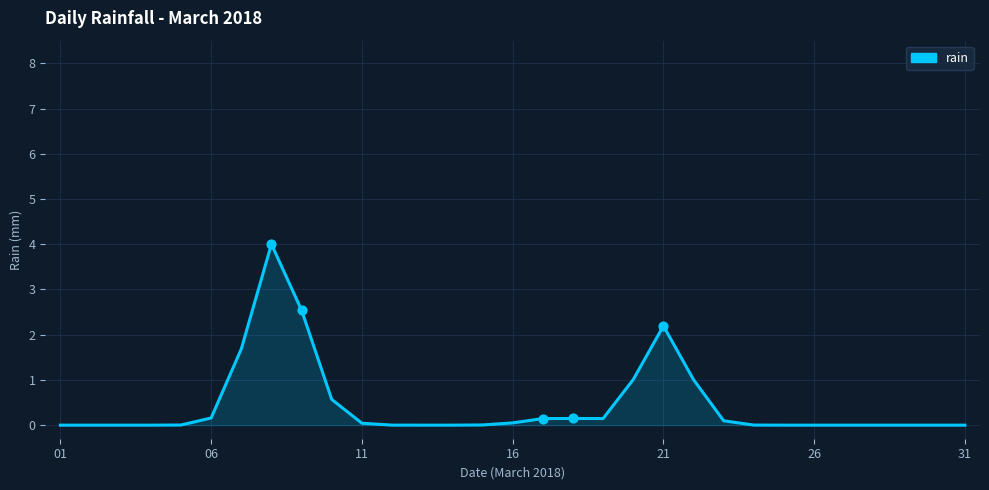

Is this an area chart (filled region under the line)?

Yes